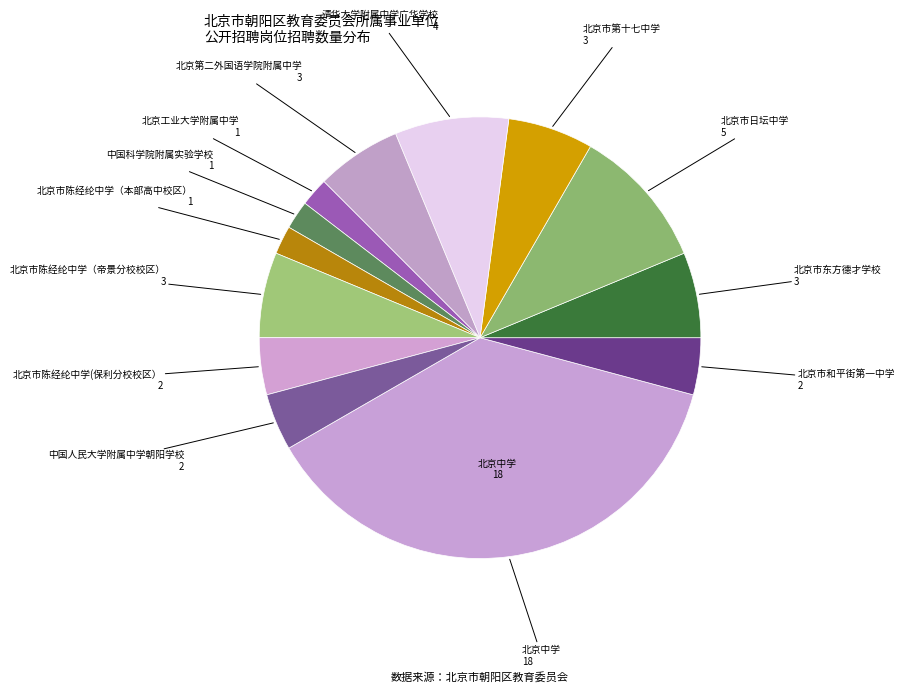

Does any single category account for the majority?

No